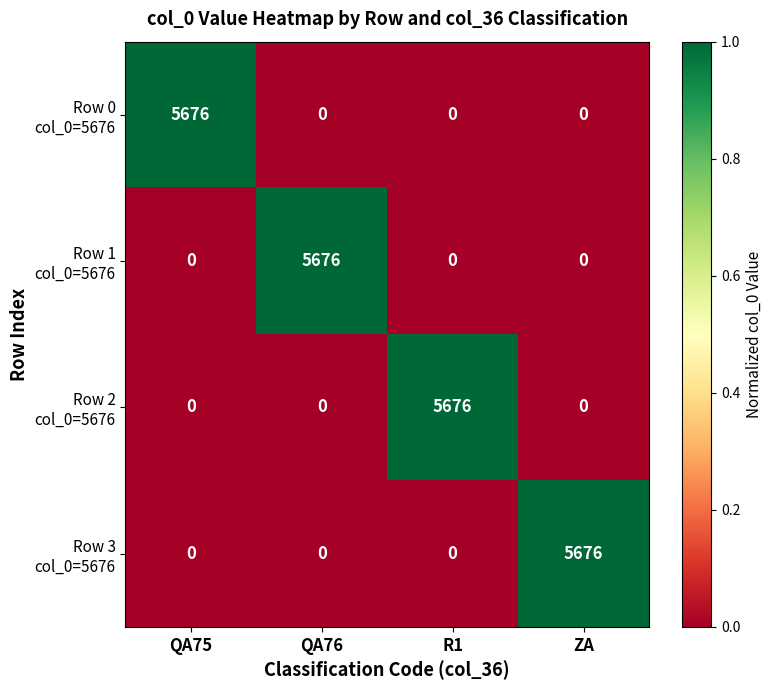

What is the total value across all series at QA75?

5676